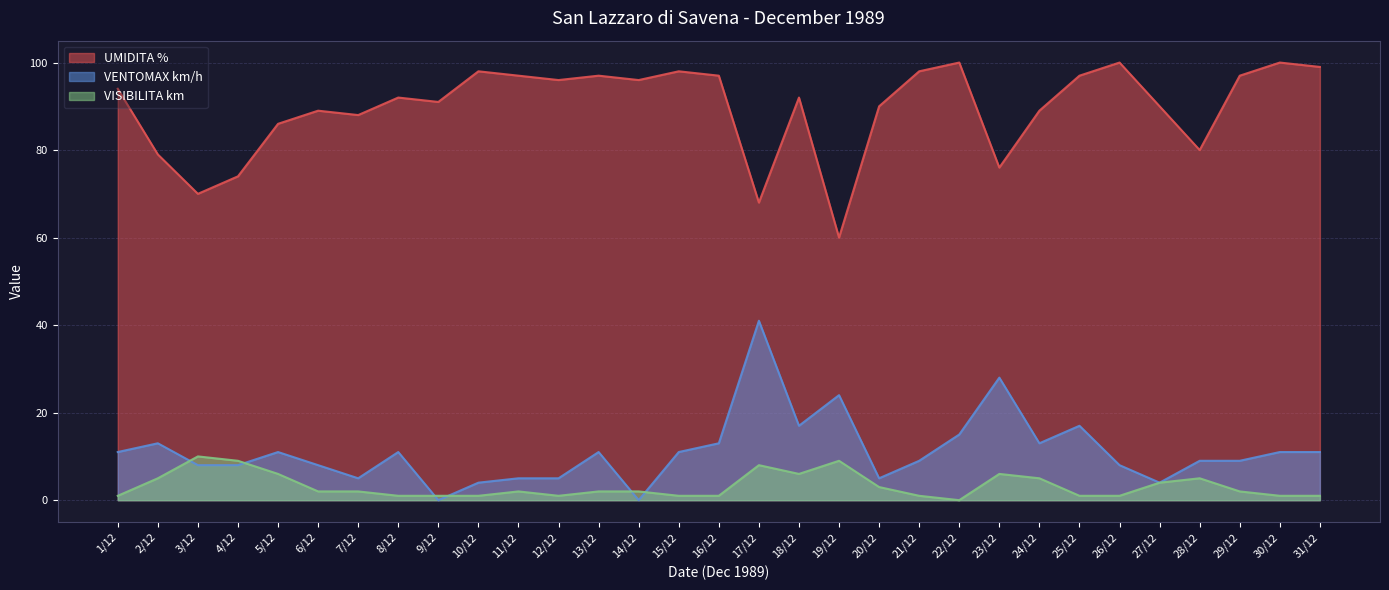

Between 9/12 and 31/12, which series saw the biggest shift?

VENTOMAX km/h